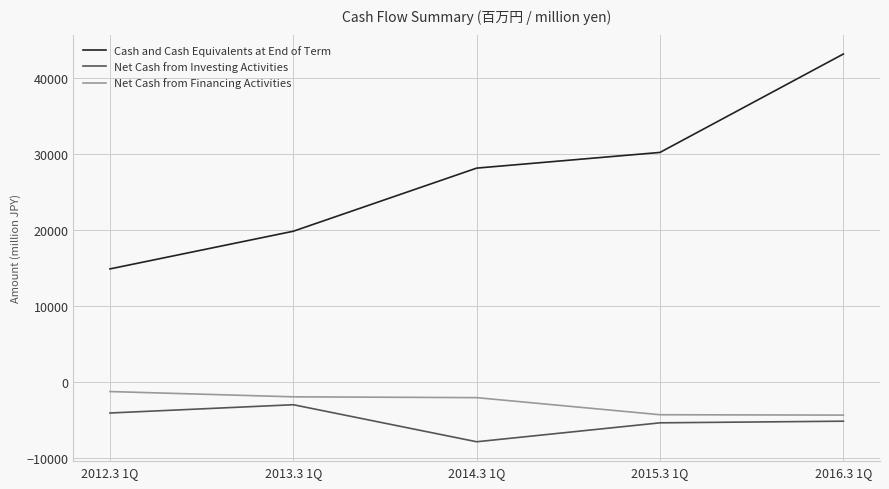

The value of Net Cash from Investing Activities at 2015.3 1Q is -7531. True or false?

False